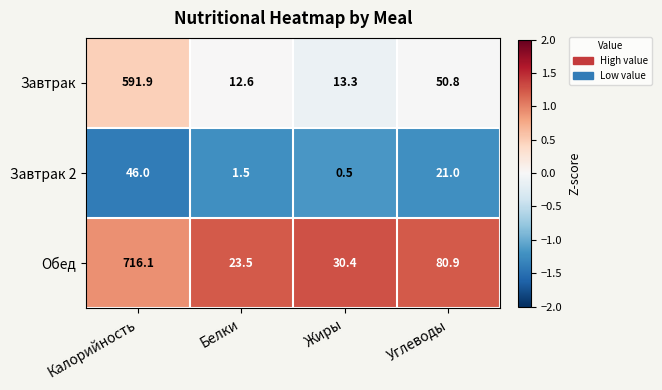

Which series changed the most between Калорийность and Углеводы?

Обед